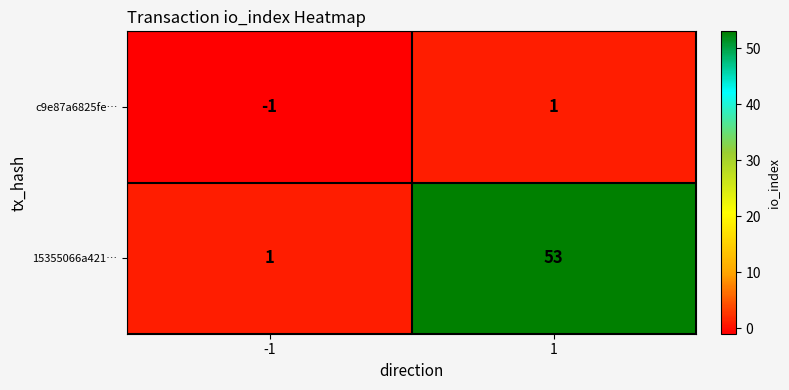

What is the spread (max minus min) of values at 1?

52